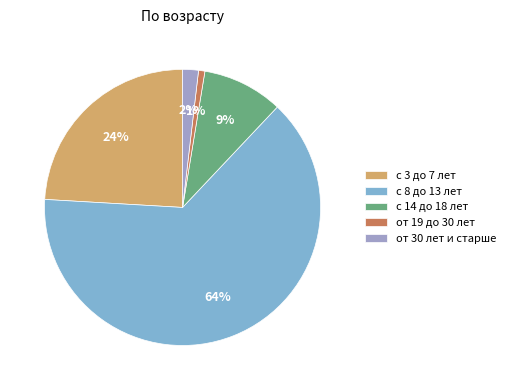

Count the number of slices in the pie.

5